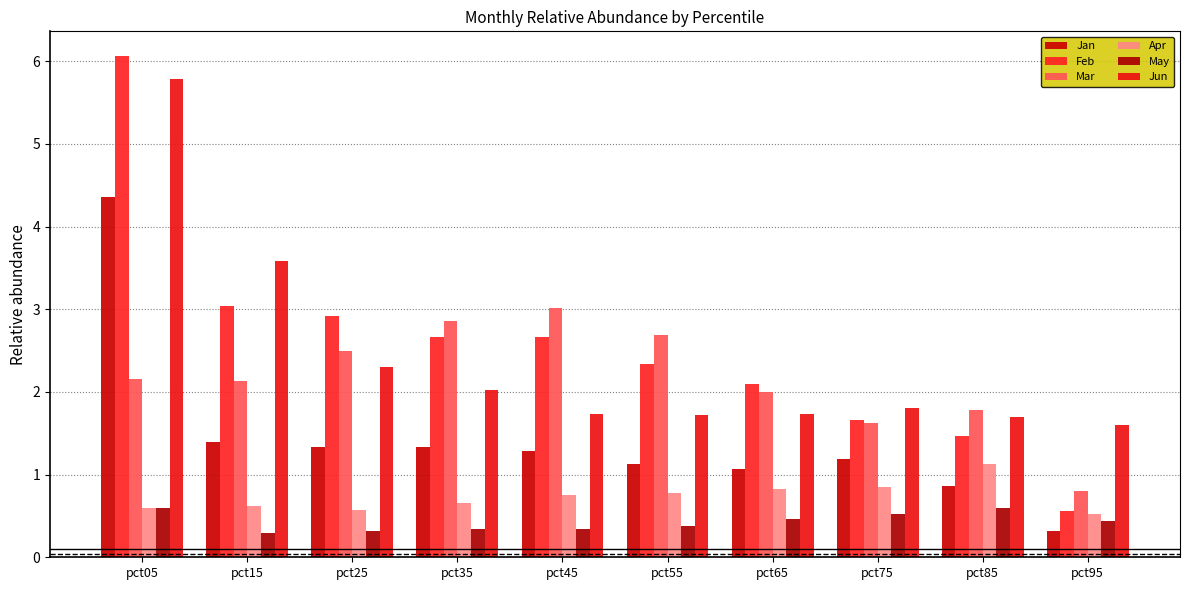

True or false: Jan has a value of 1.1 at pct65.

True